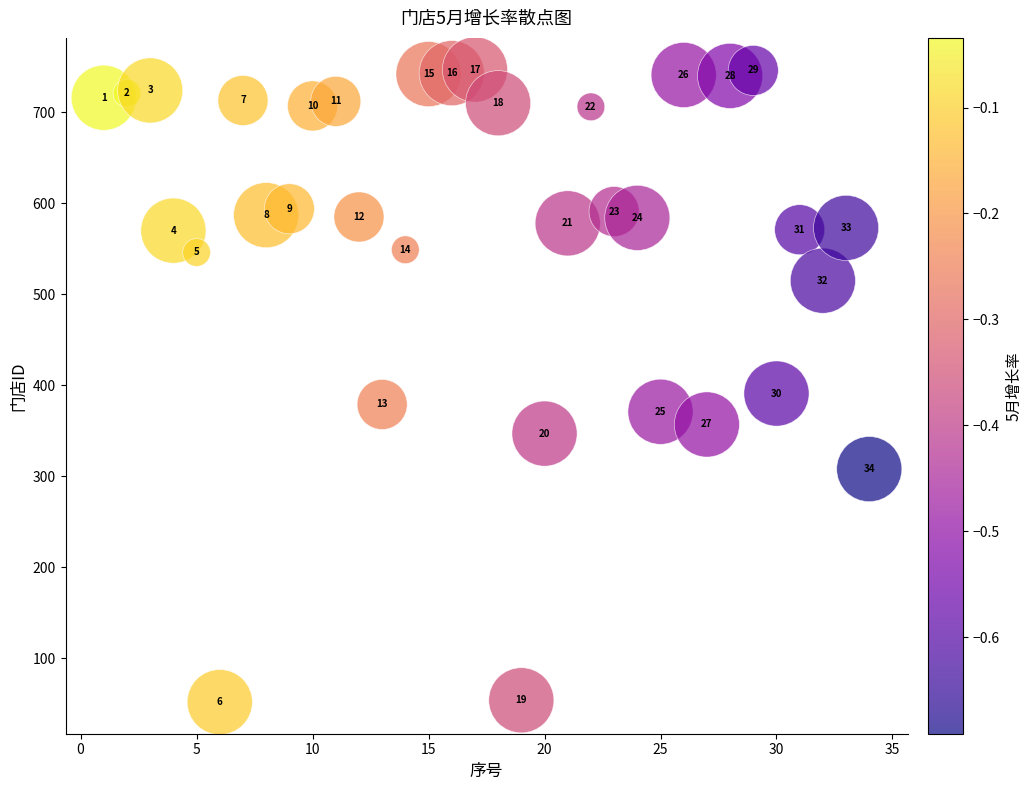

What Y value in the scatter plot is closest to 399?

391